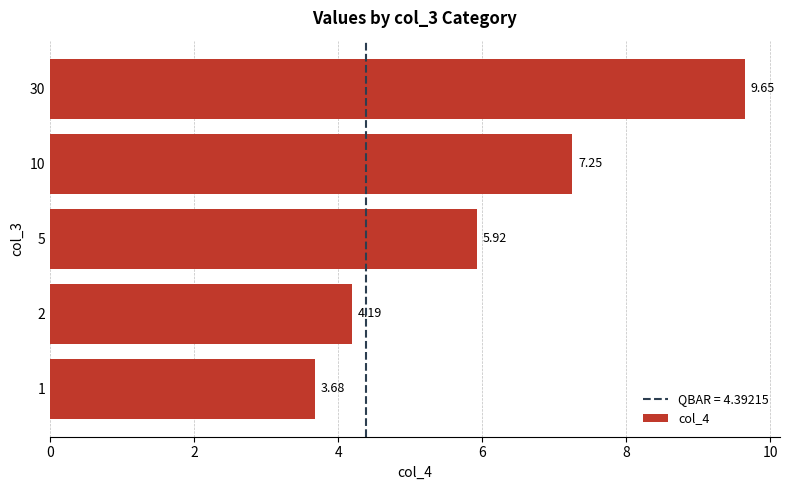

Rank the categories by value from lowest to highest.

1, 2, 5, 10, 30